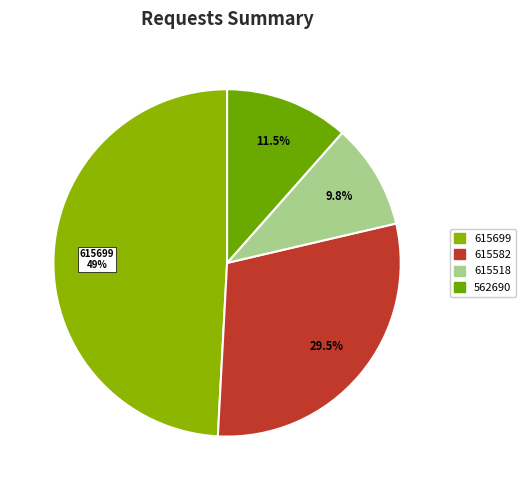

How many slices are in this pie chart?

4